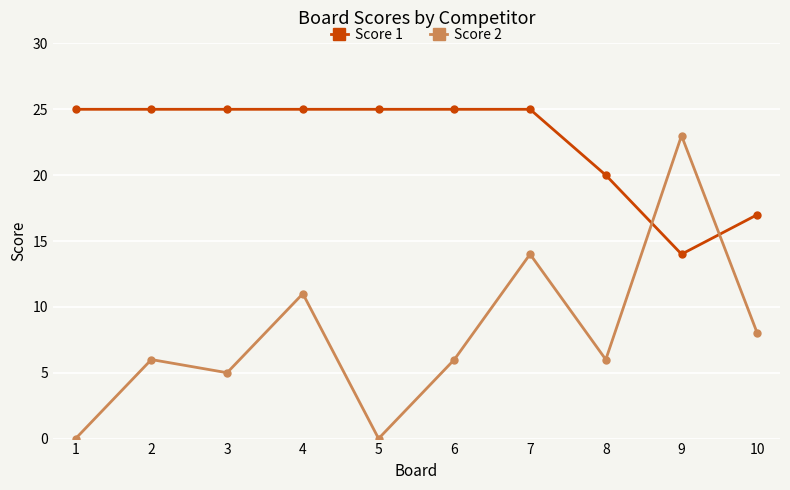

What is the sum of all Score 2 values?

79